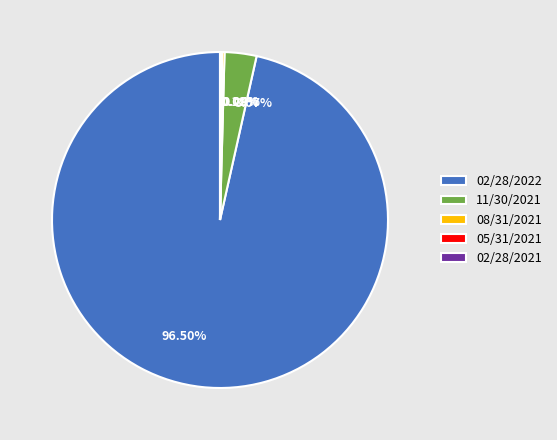

Which category accounts for the majority?

02/28/2022